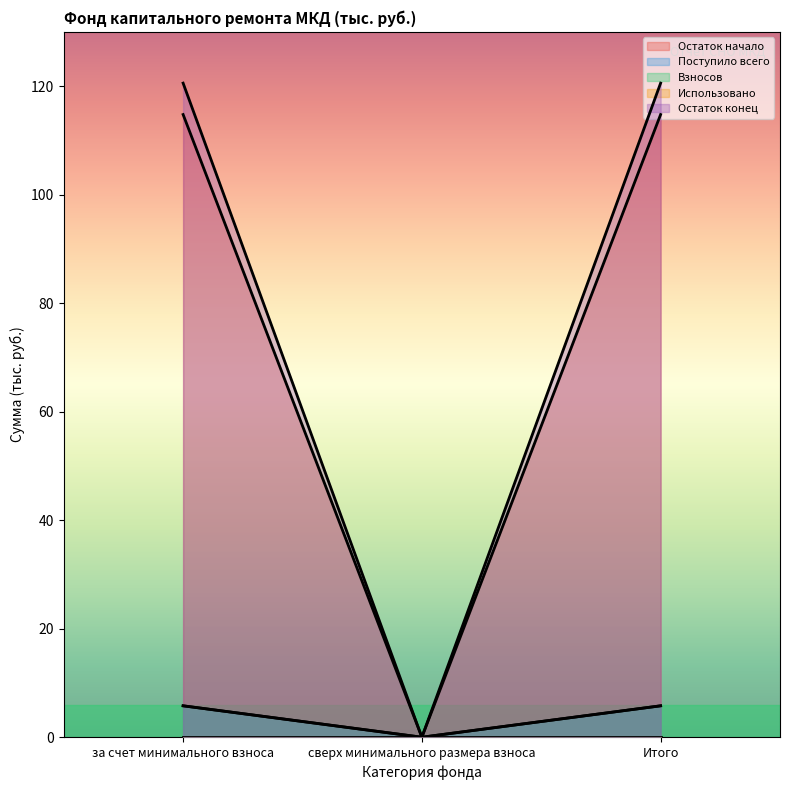

Which series has the largest total across all categories?

Остаток начало